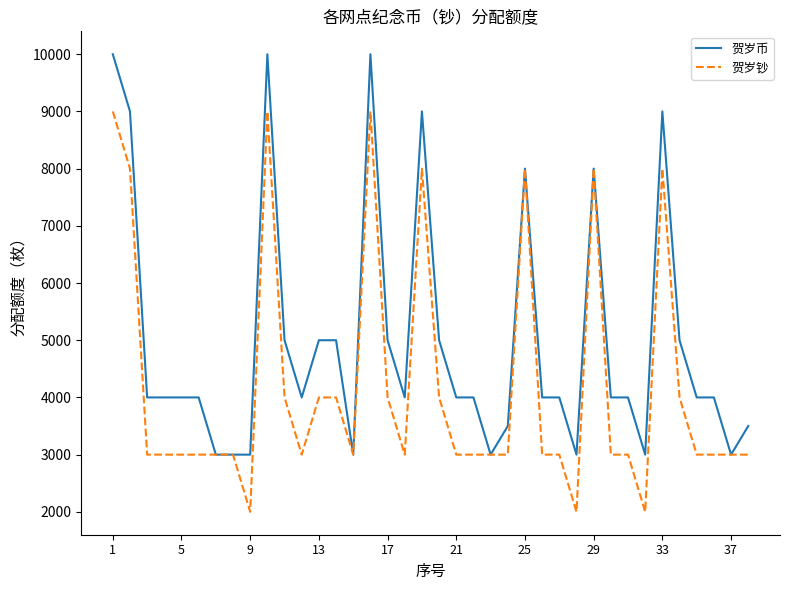

How many lines are shown in the chart?

2